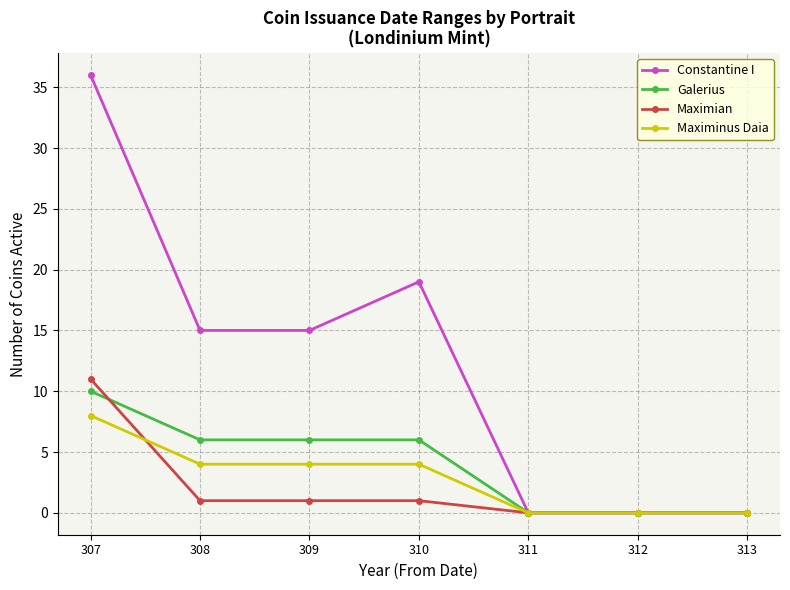

Reading right to left, transcribe all the data shown in this chart.

Constantine I: 0	0	0	19	15	15	36
Galerius: 0	0	0	6	6	6	10
Maximian: 0	0	0	1	1	1	11
Maximinus Daia: 0	0	0	4	4	4	8